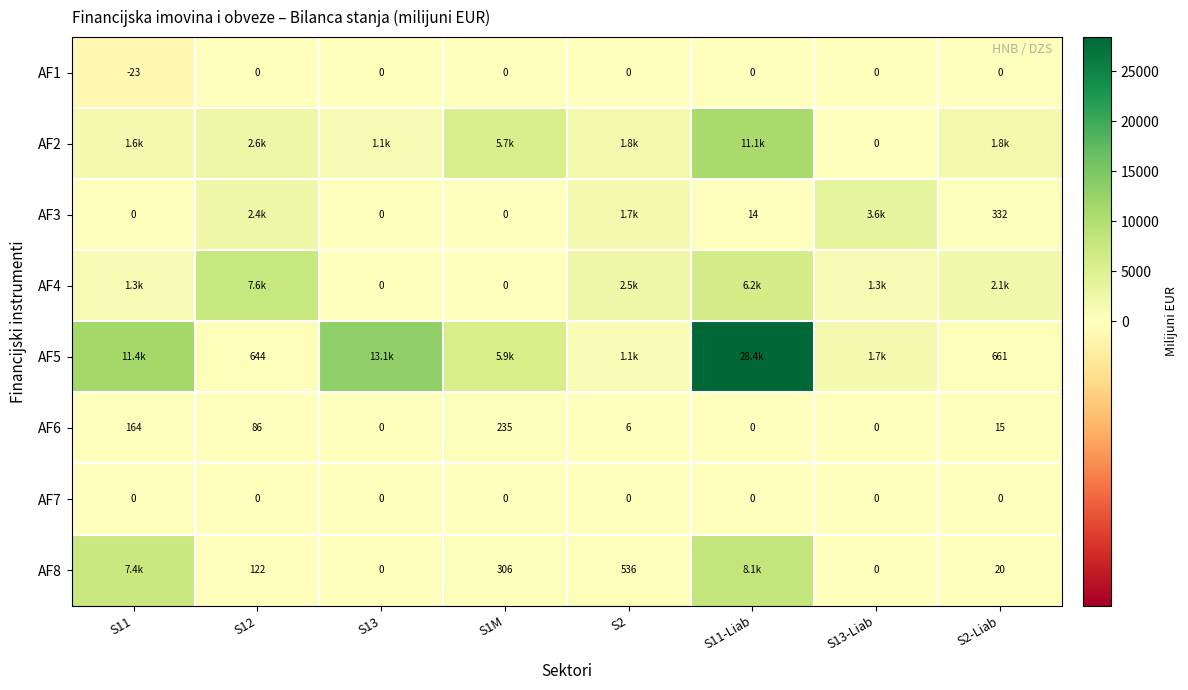

How many values in AF6 are above zero?

5